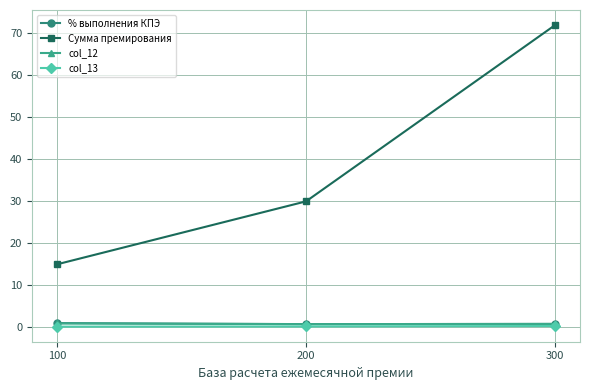

What is the sum of all col_12 values?

2.5